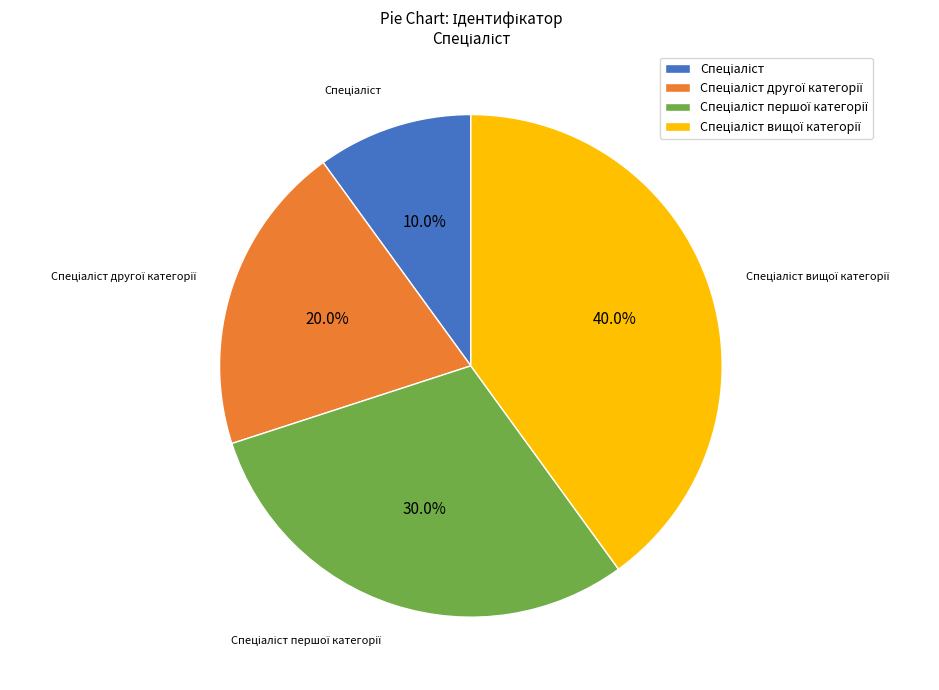

Is there a majority slice in this chart?

No